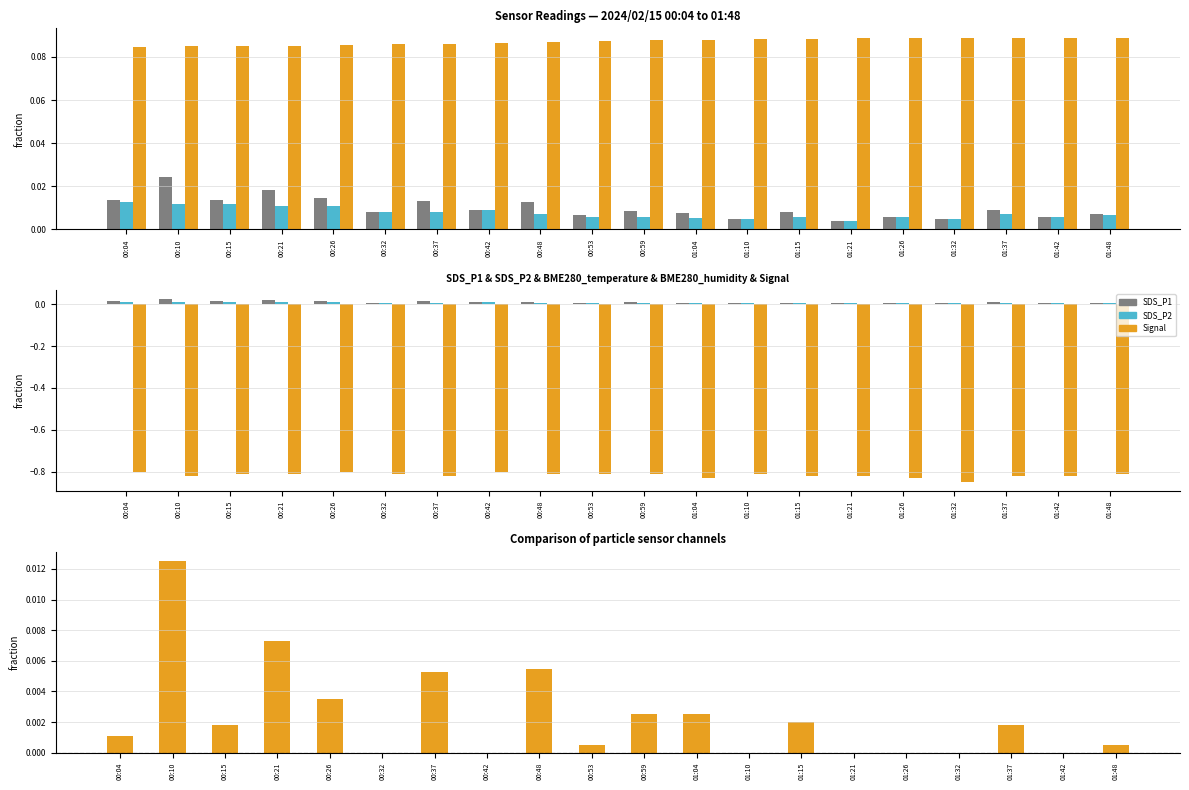

What is the sum of the BME280_temperature values at 00:53 and 01:48?

0.2